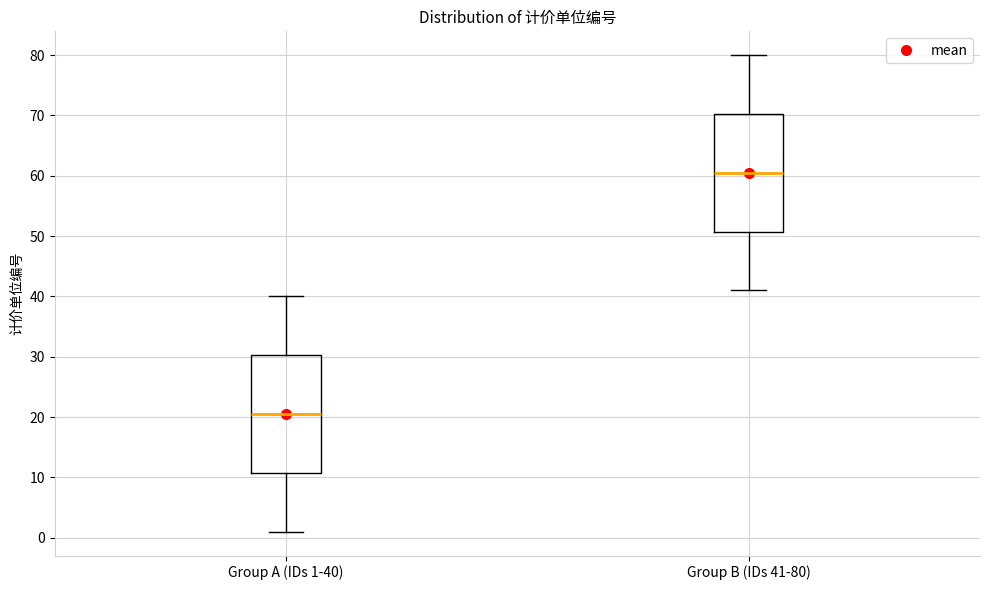

Reading left to right, read every box against the y-axis: the position of its median line, the range the box covers, and the ends of its whiskers. The values are not printed on the chart, so give them approximately, as read against the axis.

Group A (IDs 1-40): median 21, box 11 to 30, whiskers 1 to 40
Group B (IDs 41-80): median 61, box 51 to 70, whiskers 41 to 80